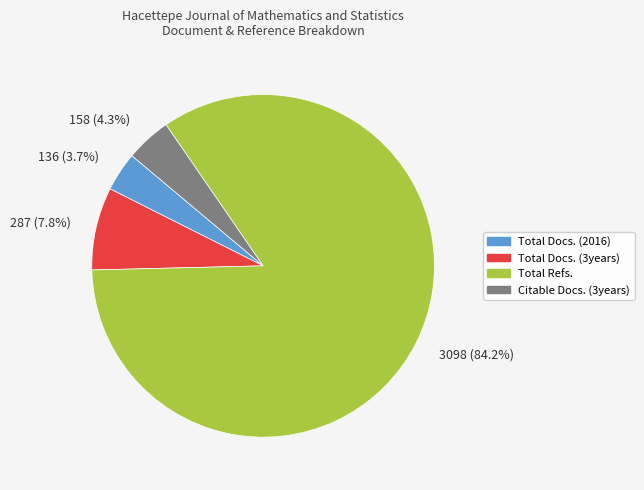

To the nearest percent, what portion does Total Refs. represent?

84%